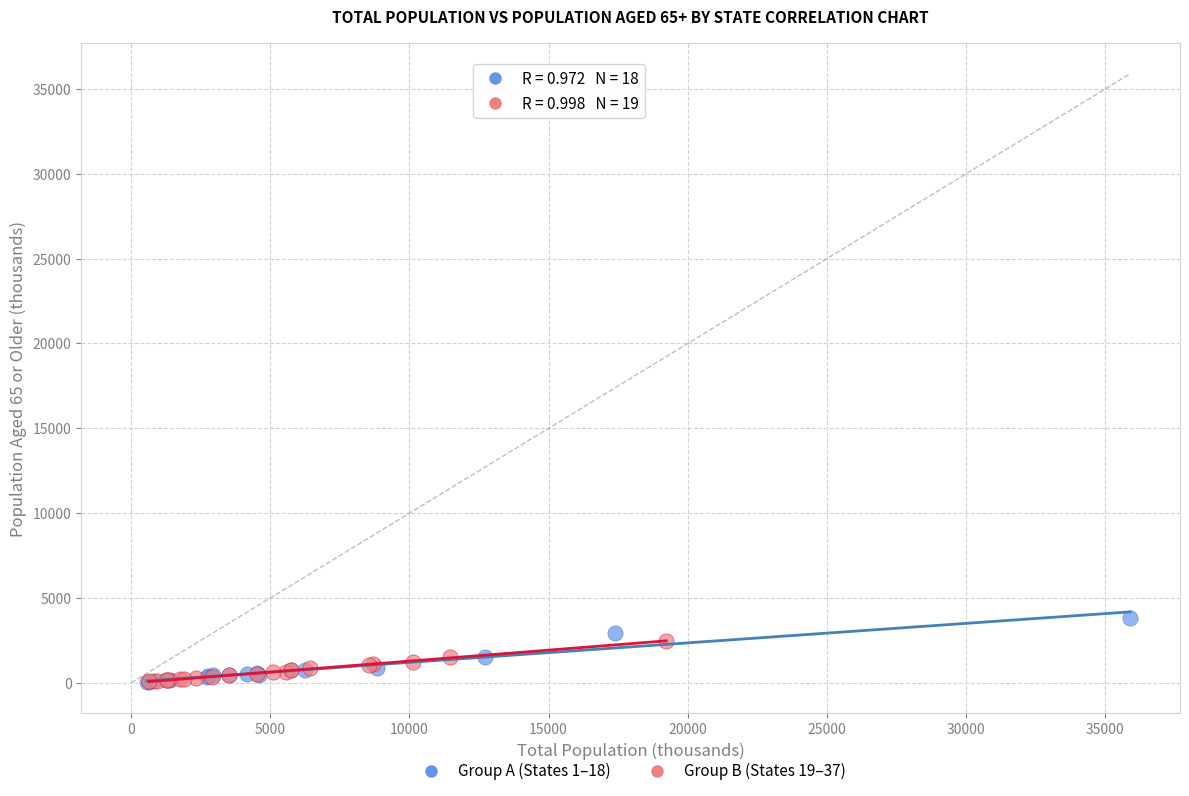

Which series has the largest Y range (max minus min)?

Group A (States 1–18)